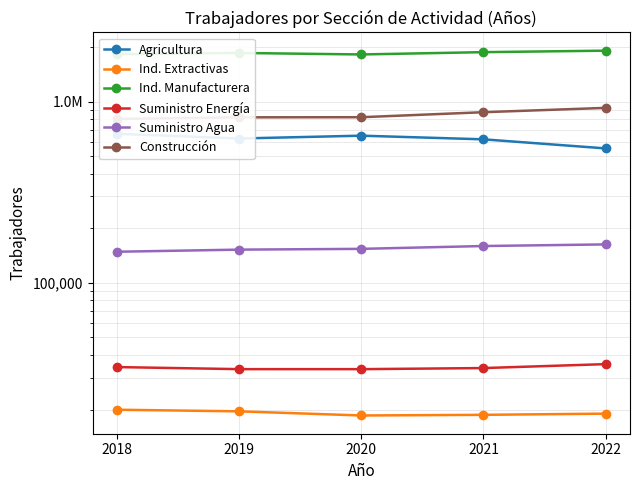

At which label does Suministro Energía first exceed 33861?

2018